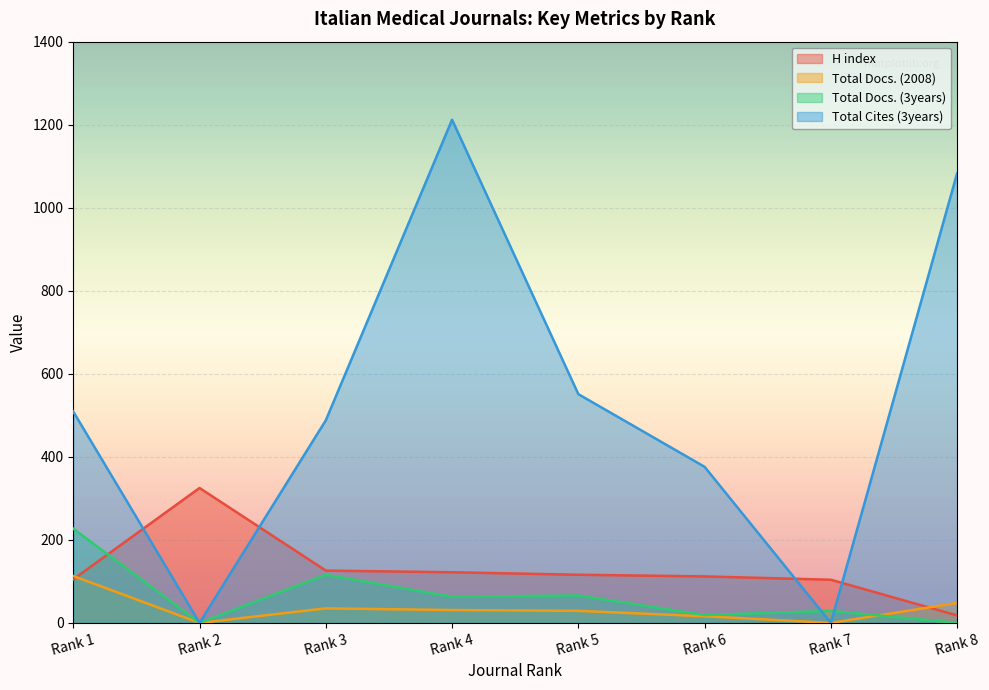

Which series changed the most between Rank 5 and Rank 7?

Total Cites (3years)